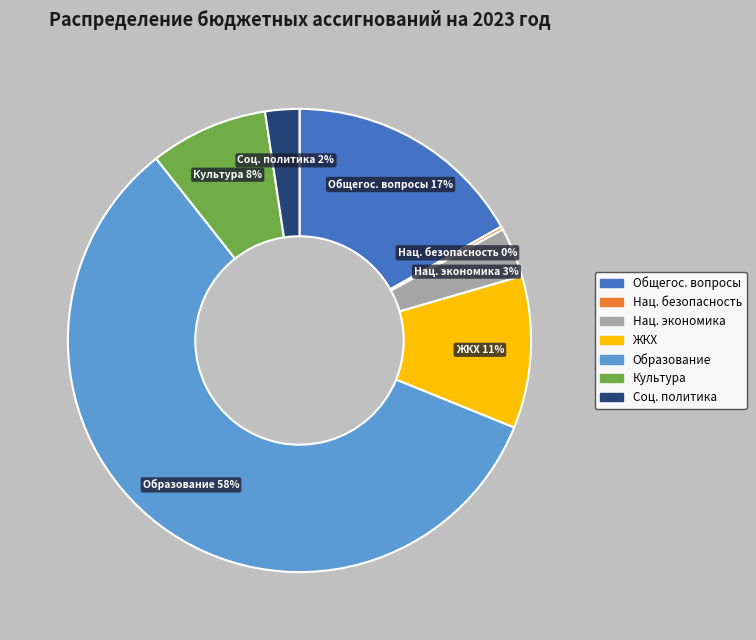

Is there any slice that represents more than half of the pie?

Yes